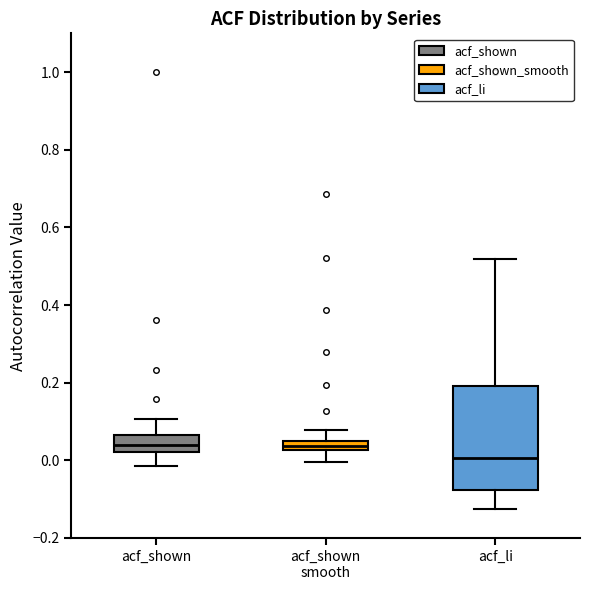

Where does the median line of the box for acf_li sit on the y-axis? The values are not printed on the chart, so give them approximately, as read against the axis.

0.00